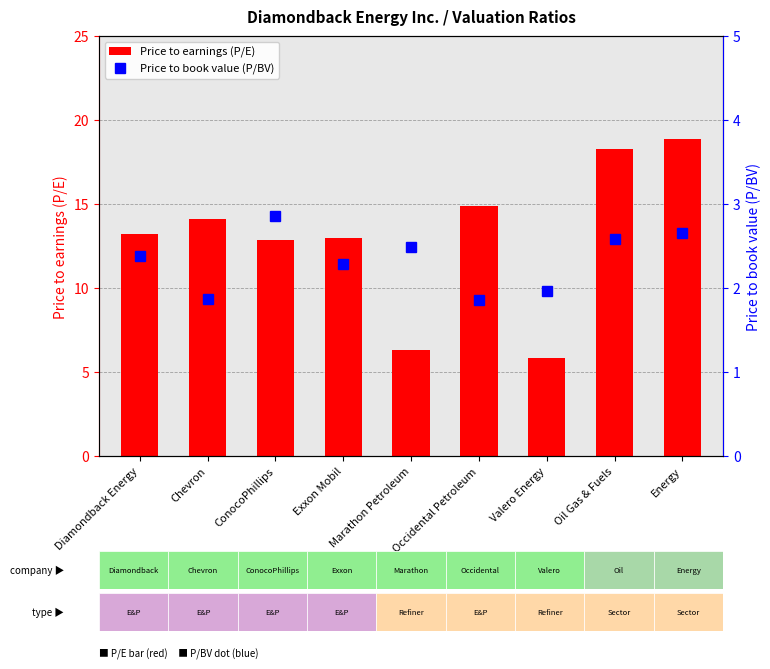

What is the label of the 3rd bar from the right?

Valero Energy